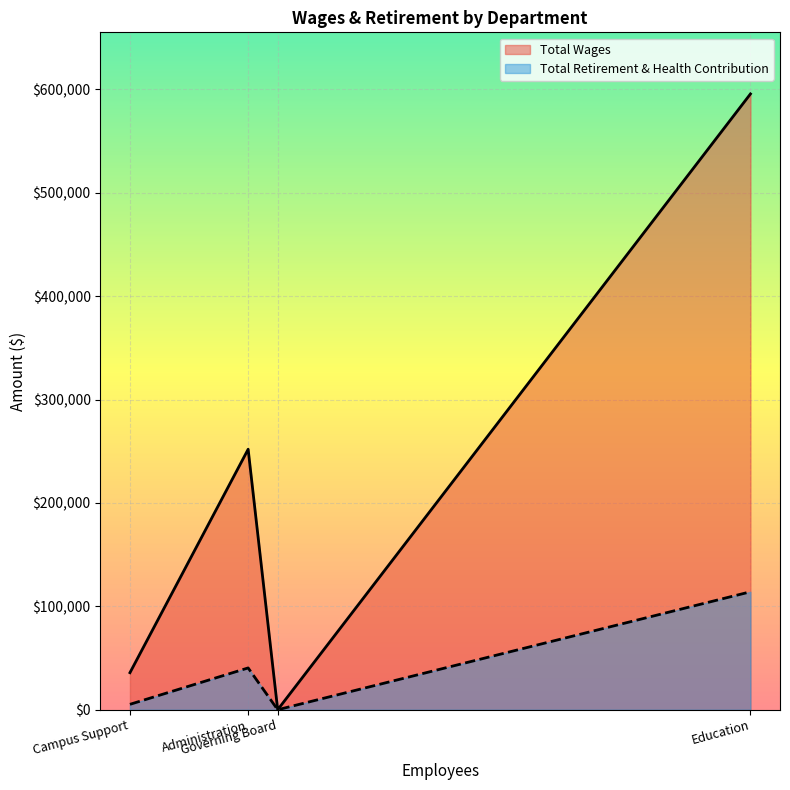

True or false: Total Wages has more than 1 interior local peaks.

False